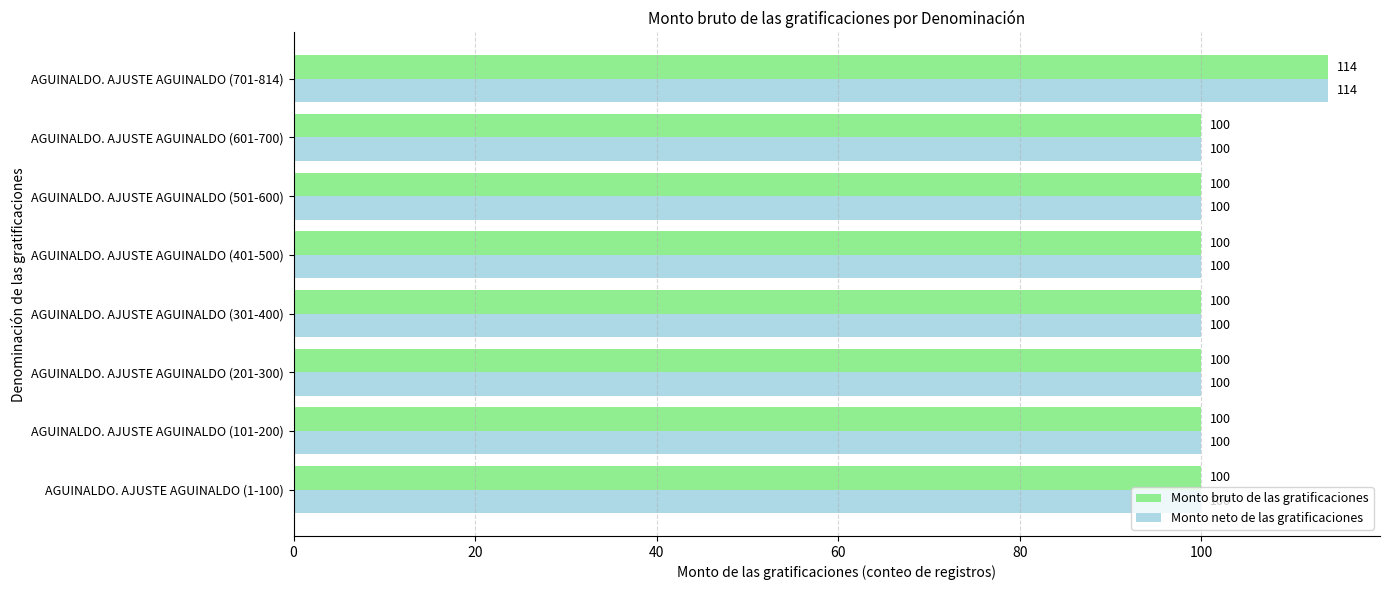

What are all the series names shown in the legend?

Monto bruto de las gratificaciones, Monto neto de las gratificaciones